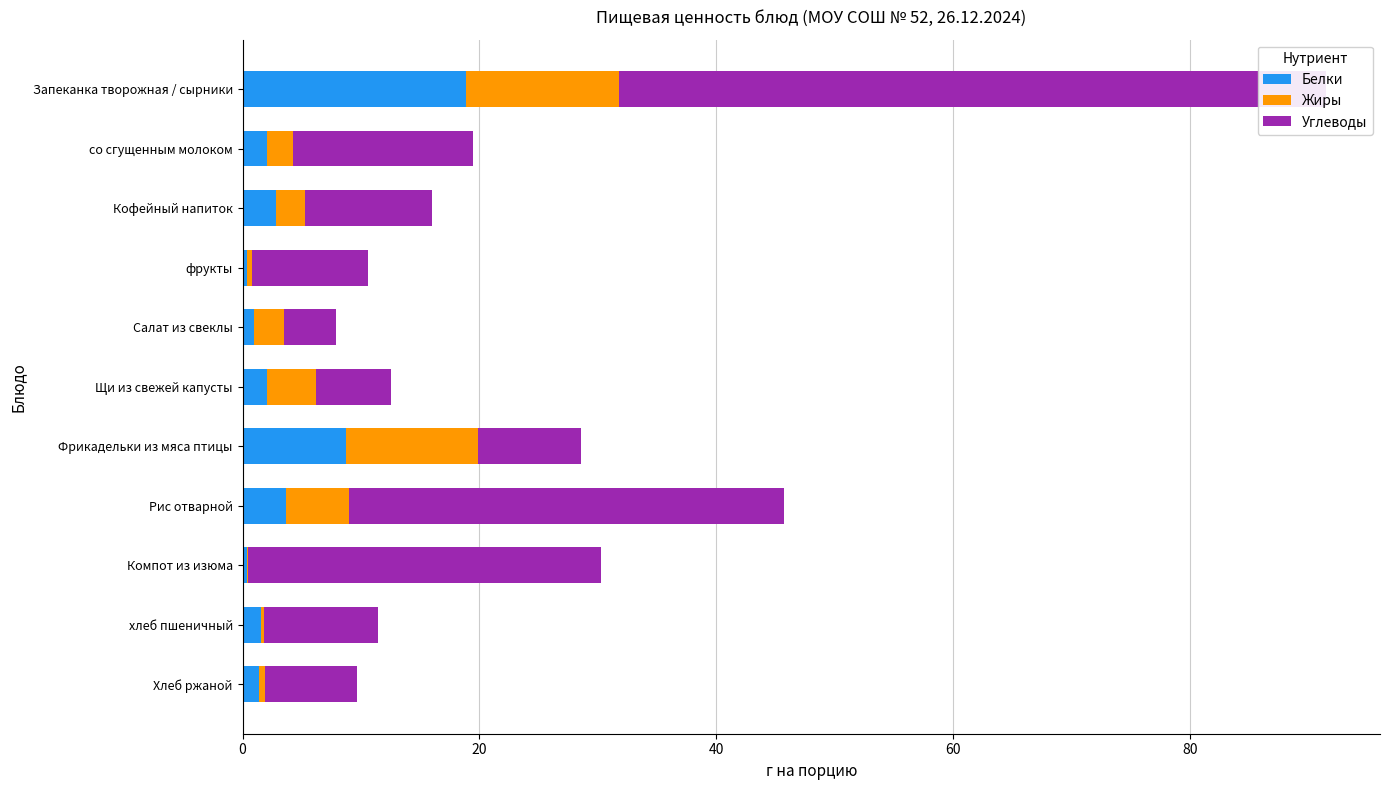

Which series has the largest range (max minus min)?

Углеводы